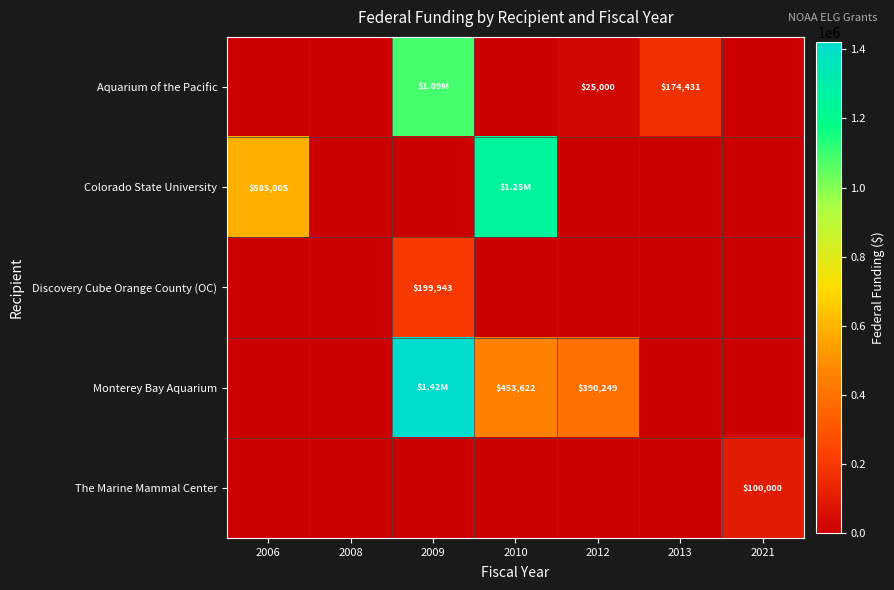

Which series changed the most between 2013 and 2021?

Aquarium of the Pacific